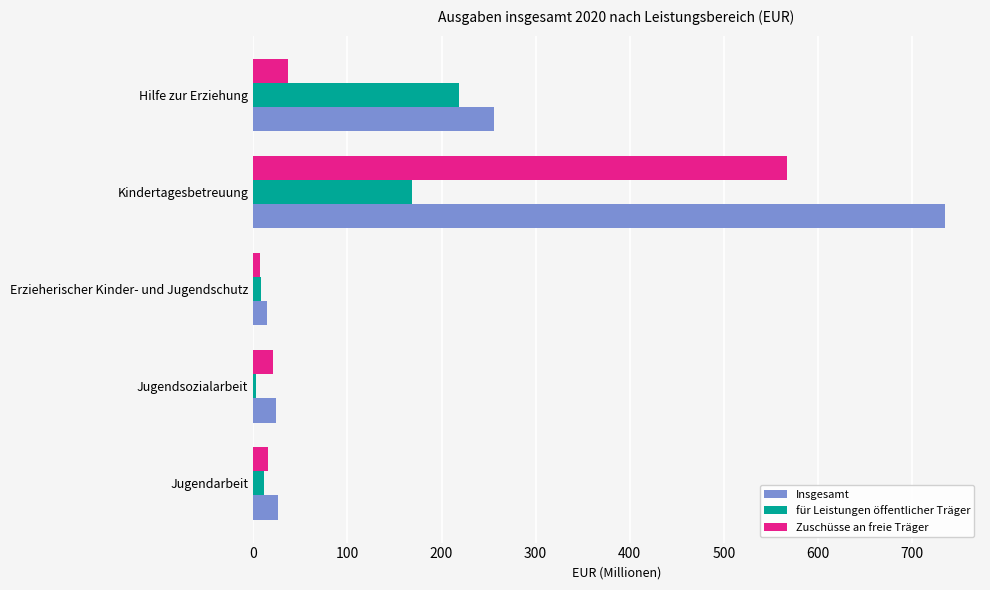

What is the minimum value for Insgesamt?

15.0